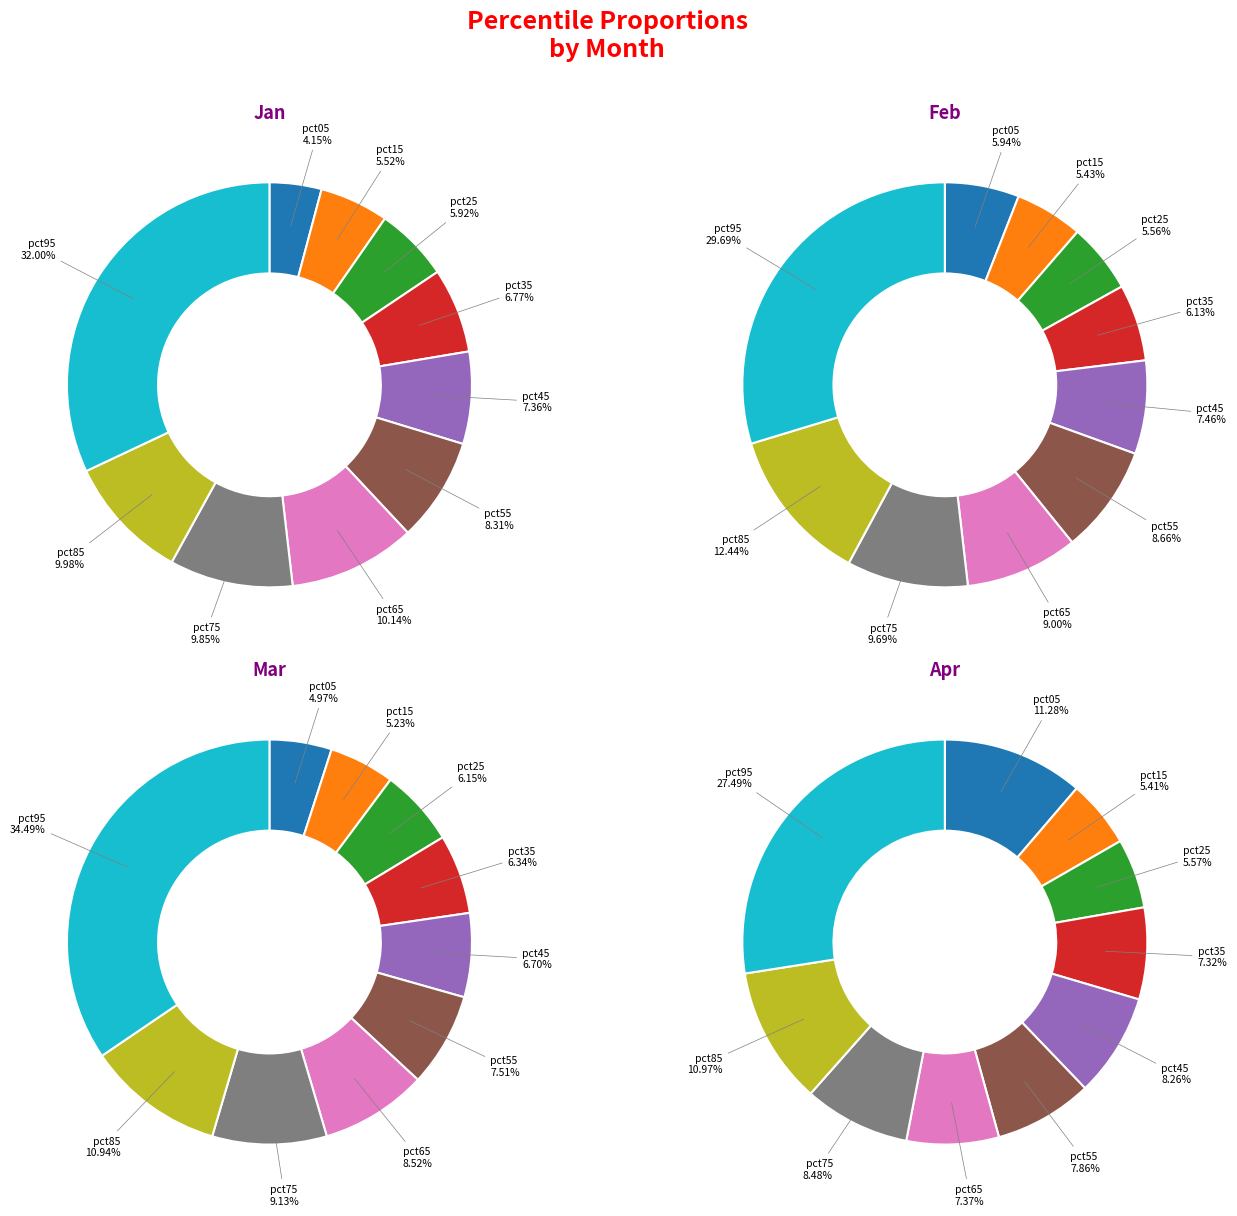

To the nearest percent, what is the difference between the largest and smallest slice percentages?

24%